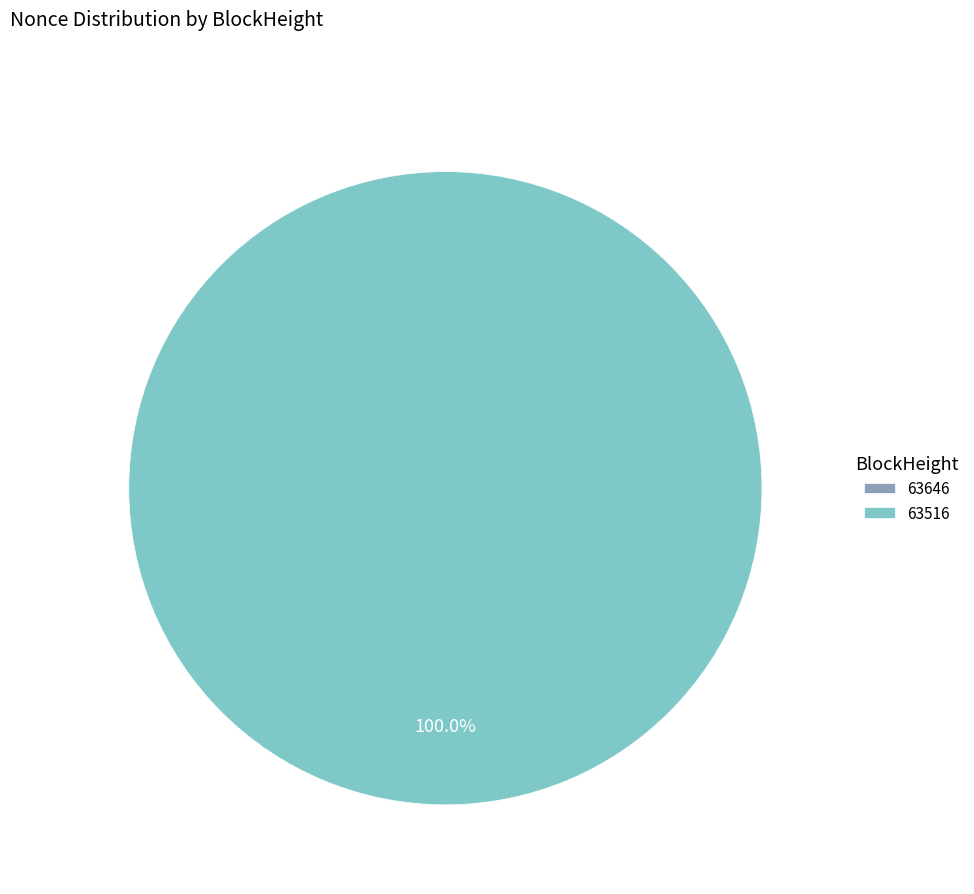

Rank the categories by value from highest to lowest.

63516, 63646